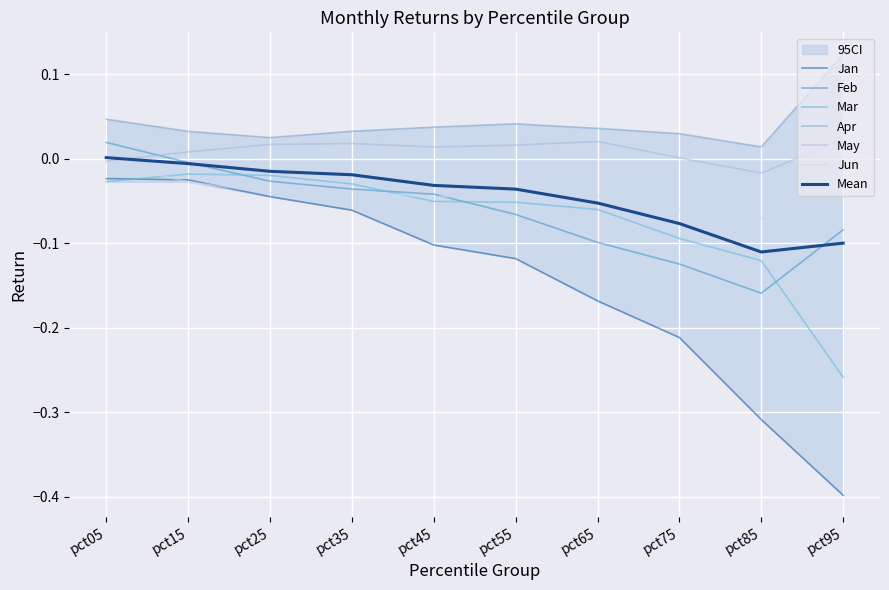

What is the difference between the highest and lowest values at pct75?

0.2